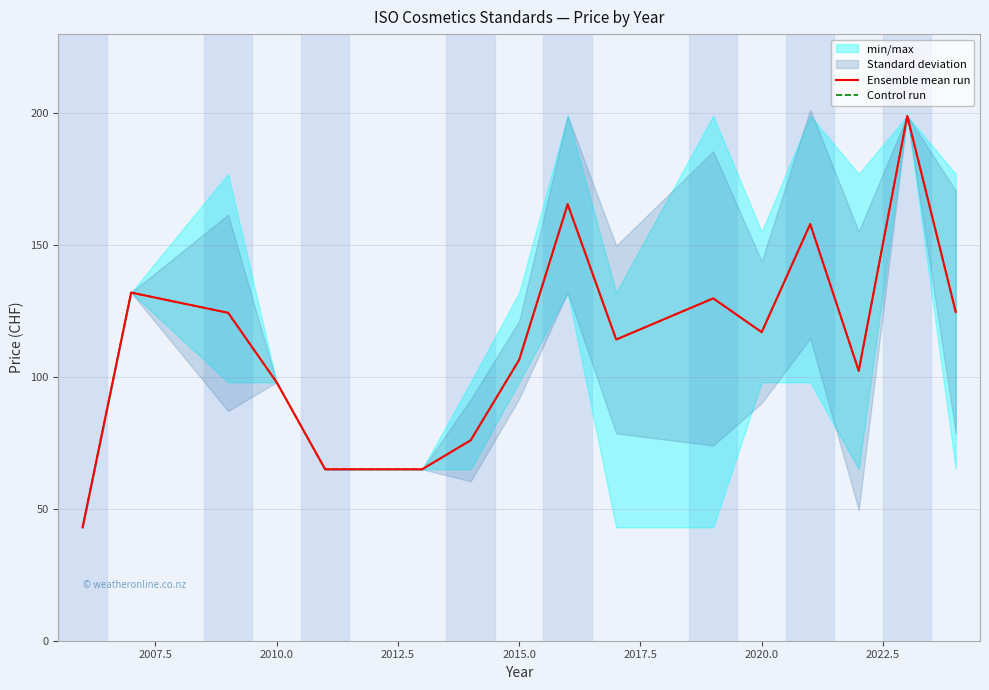

The Control run series shows 248.5 at 2025.0. True or false?

False